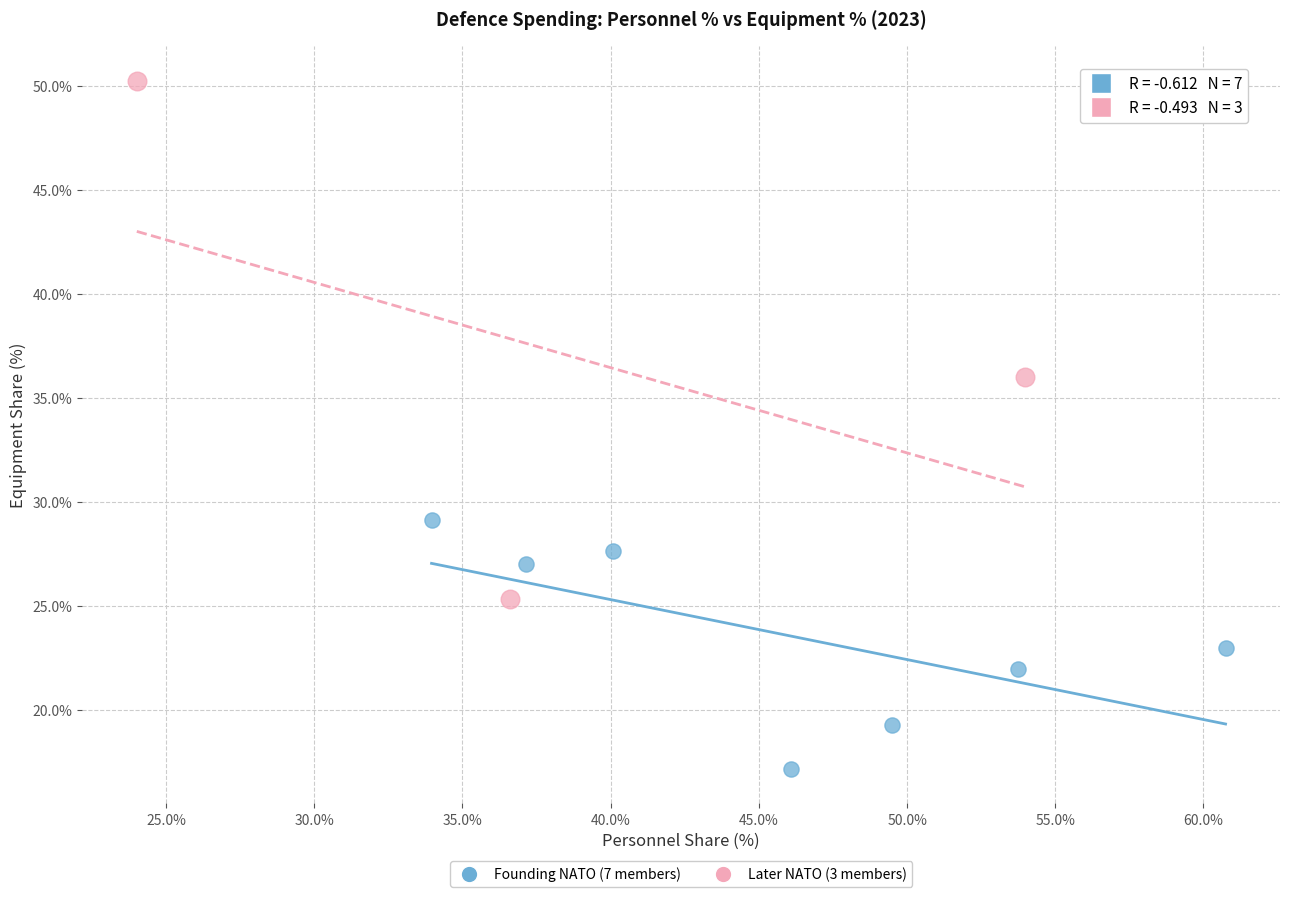

Which series contains the lowest Y value?

Founding NATO (7 members)